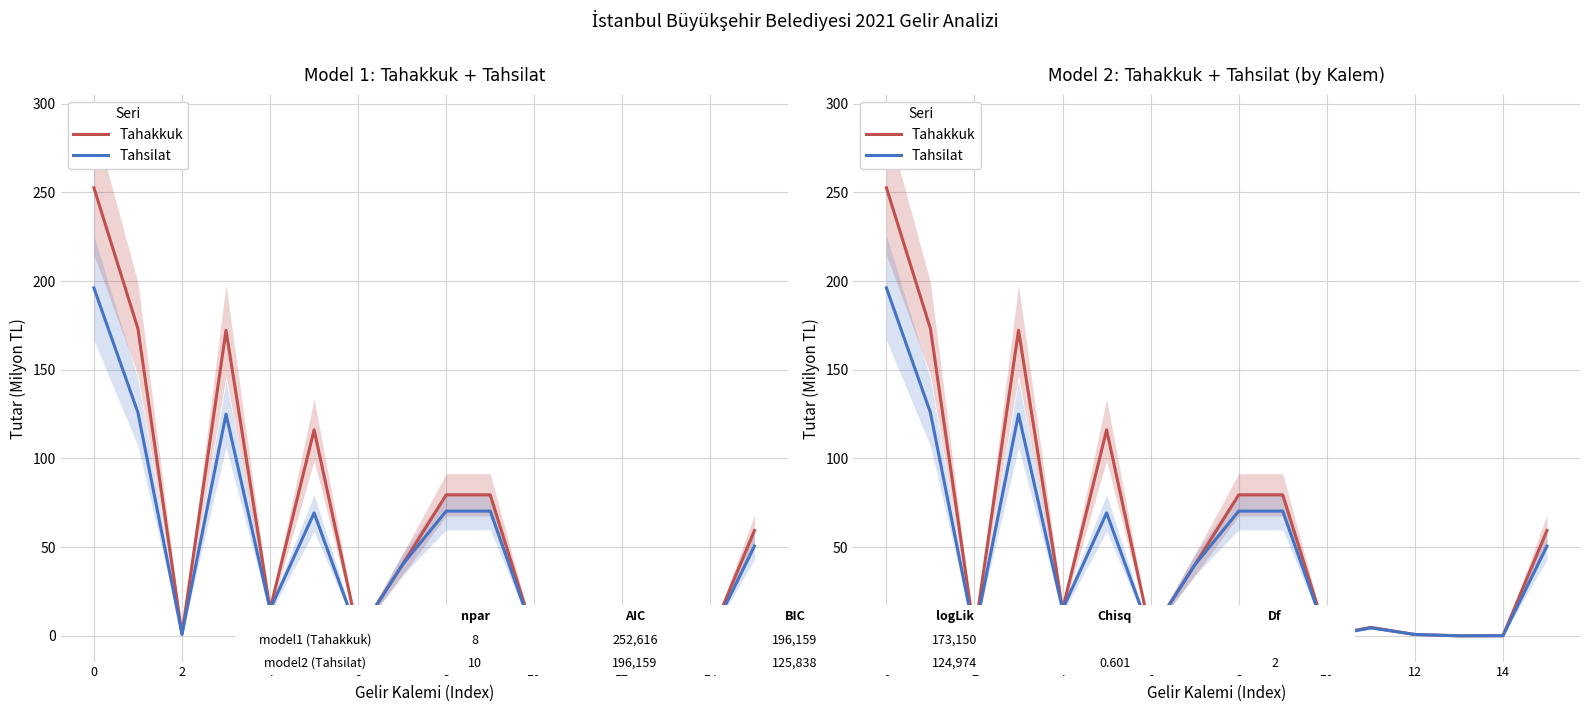

Count the number of categories in the chart.

16